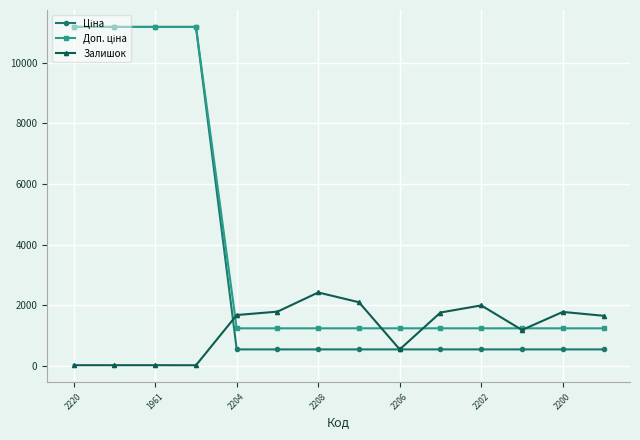

True or false: Залишок has more than 1 points higher than both neighbors.

True